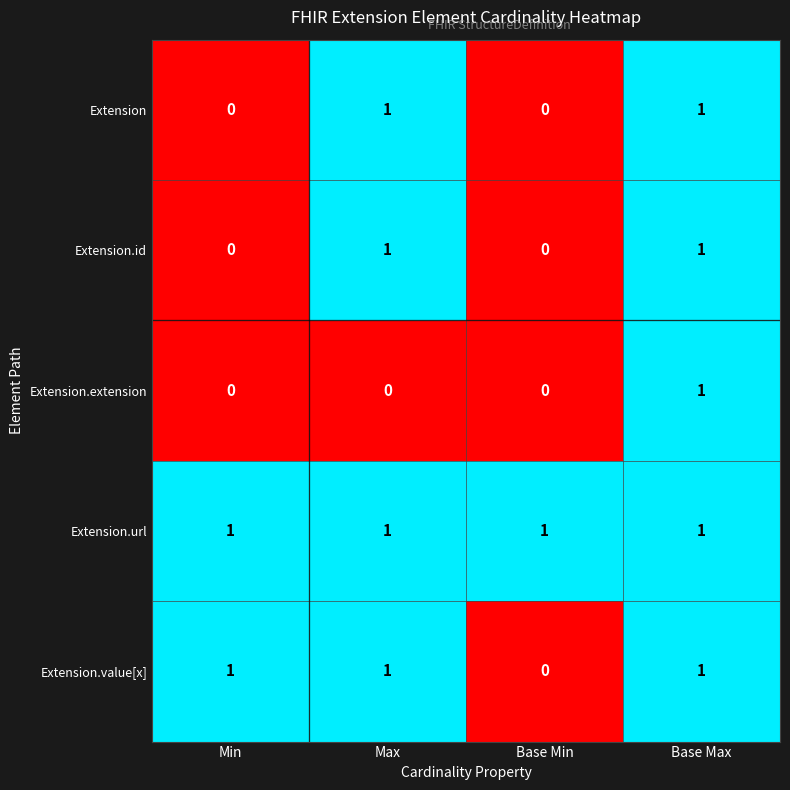

Reading right to left, extract all data points from this chart.

Extension: Base Max=1	Base Min=0	Max=1	Min=0
Extension.id: Base Max=1	Base Min=0	Max=1	Min=0
Extension.extension: Base Max=1	Base Min=0	Max=0	Min=0
Extension.url: Base Max=1	Base Min=1	Max=1	Min=1
Extension.value[x]: Base Max=1	Base Min=0	Max=1	Min=1